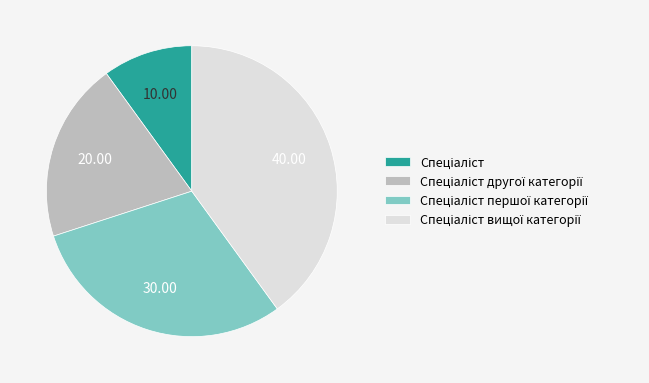

Is there any slice that represents more than half of the pie?

No